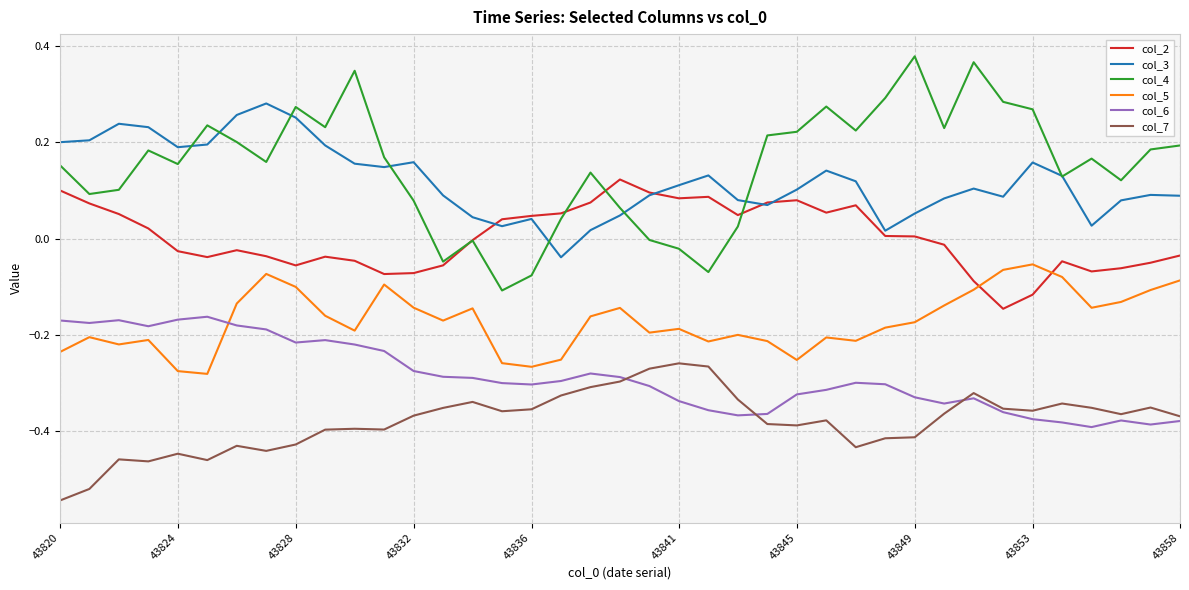

Which series has the largest range (max minus min)?

col_4